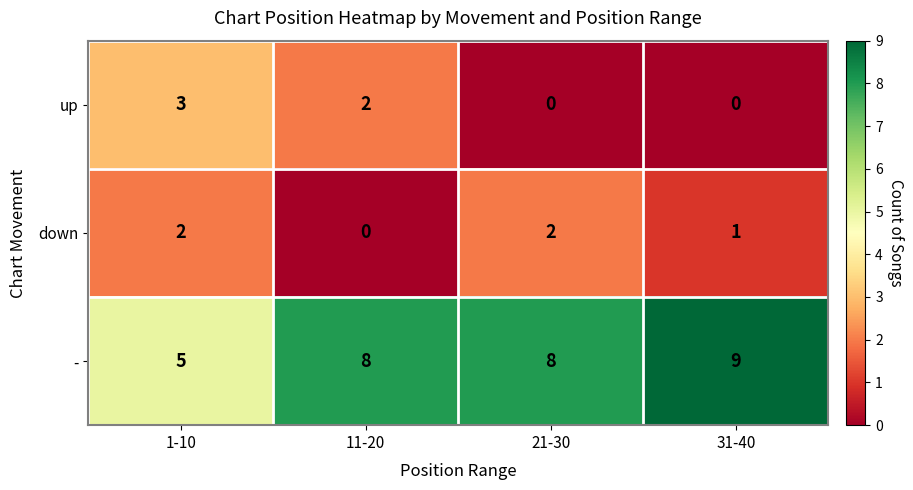

Which series has the largest range (max minus min)?

-